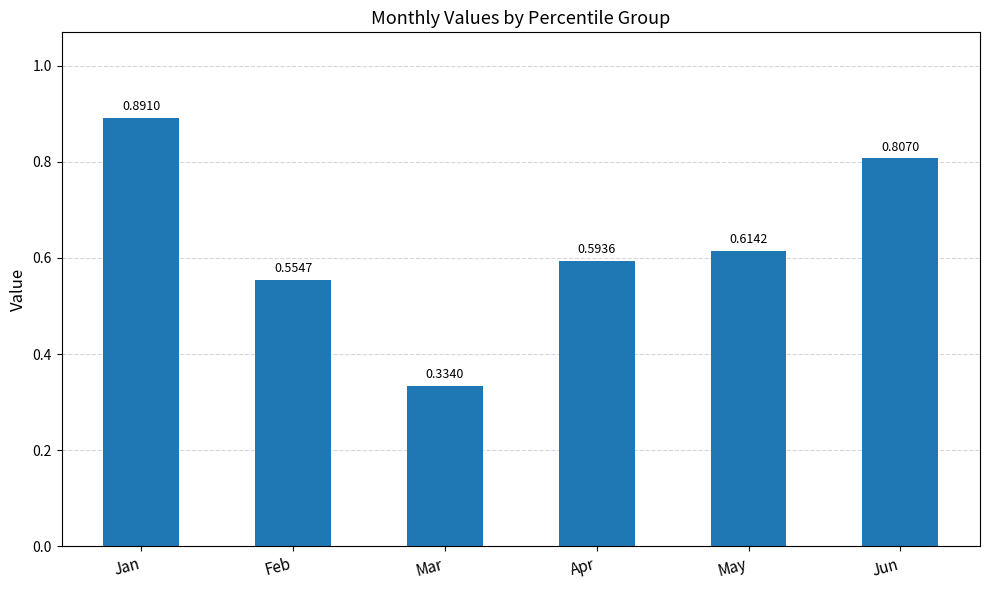

Which has a higher value, Mar or Apr?

Apr